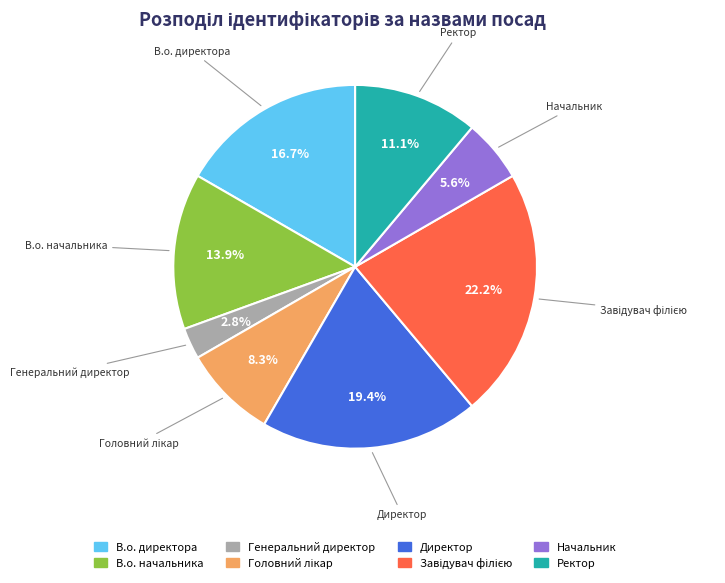

How many slices are in this pie chart?

8